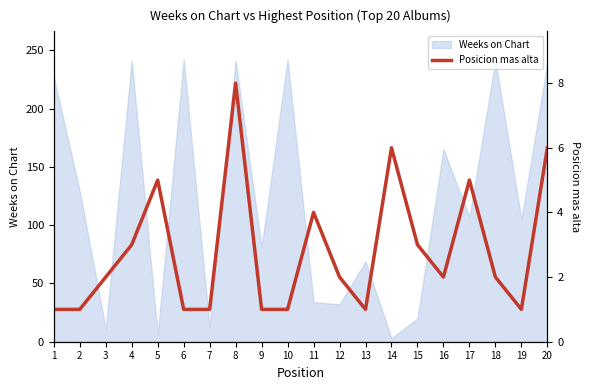

How many values are below 2?

8